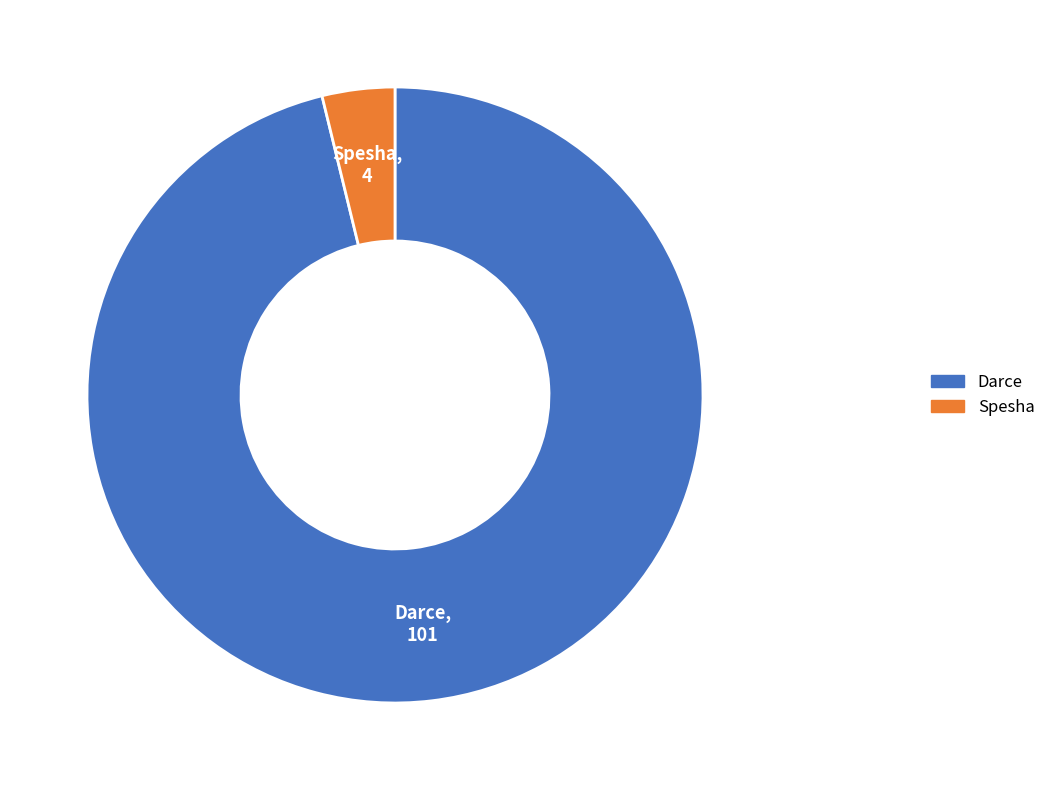

How many slices are in this pie chart?

2